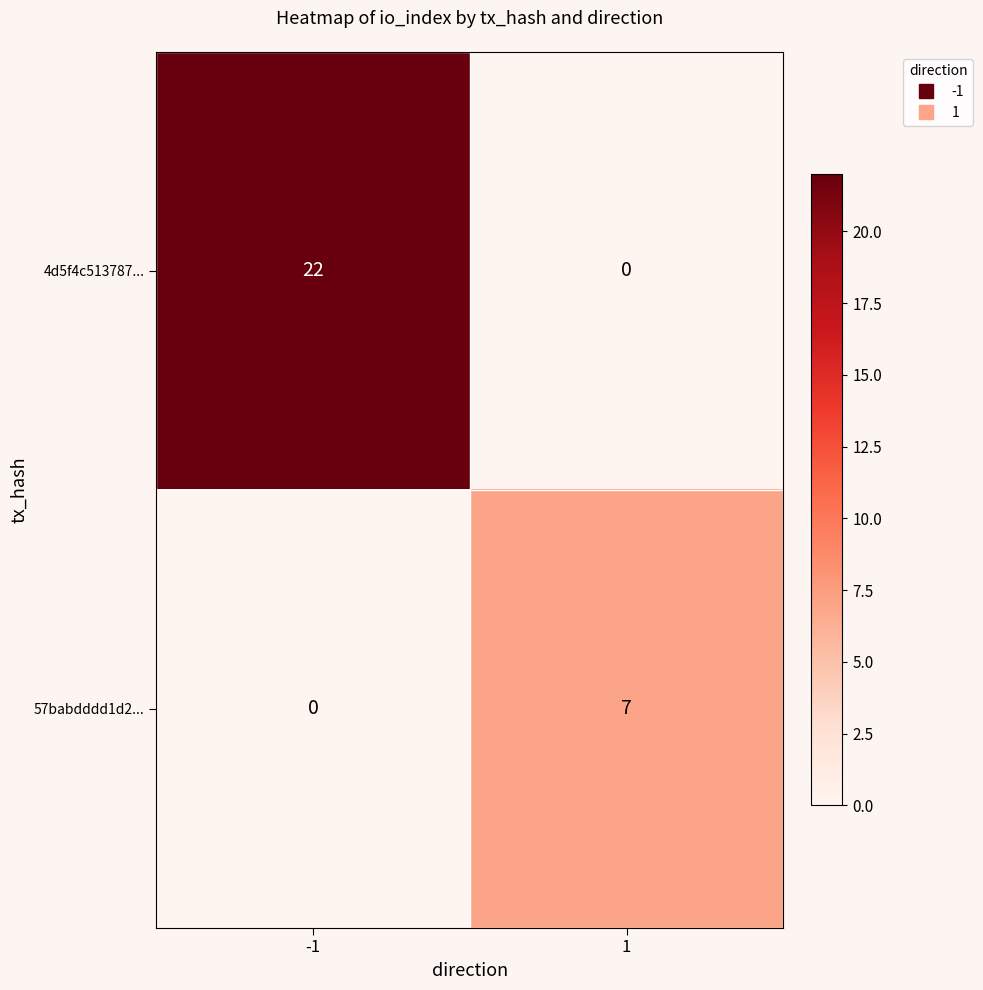

What is the difference between the highest and lowest values at -1?

22